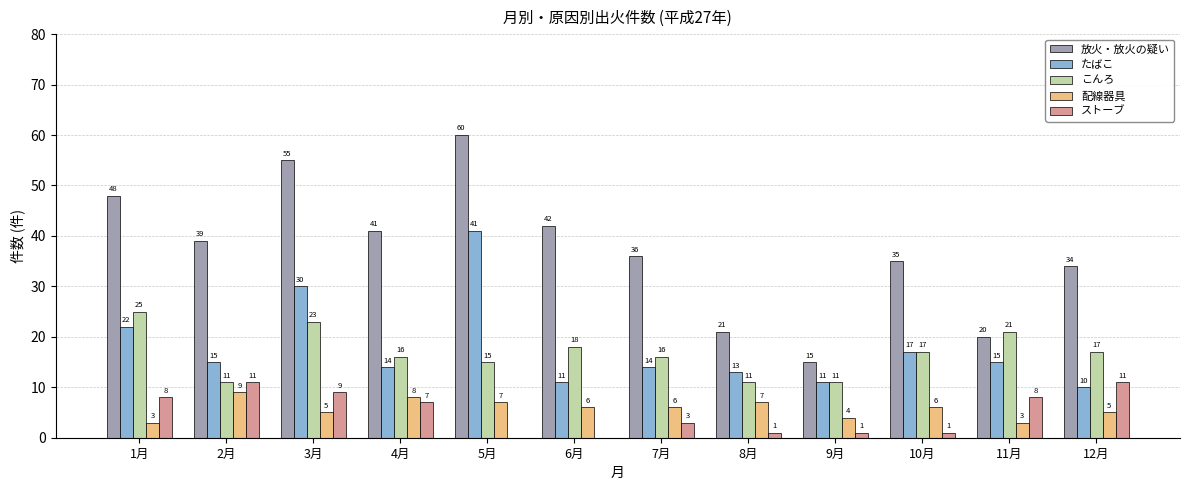

What is the approximate value of 配線器具 at 10月?

6